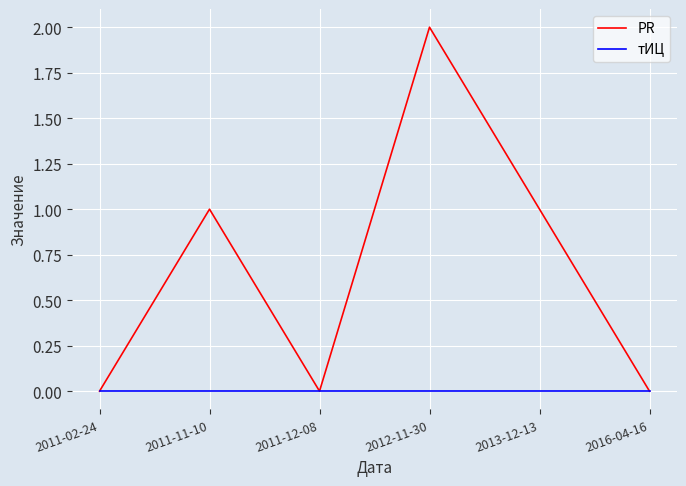

At which category is the sum across all series the highest?

2012-11-30